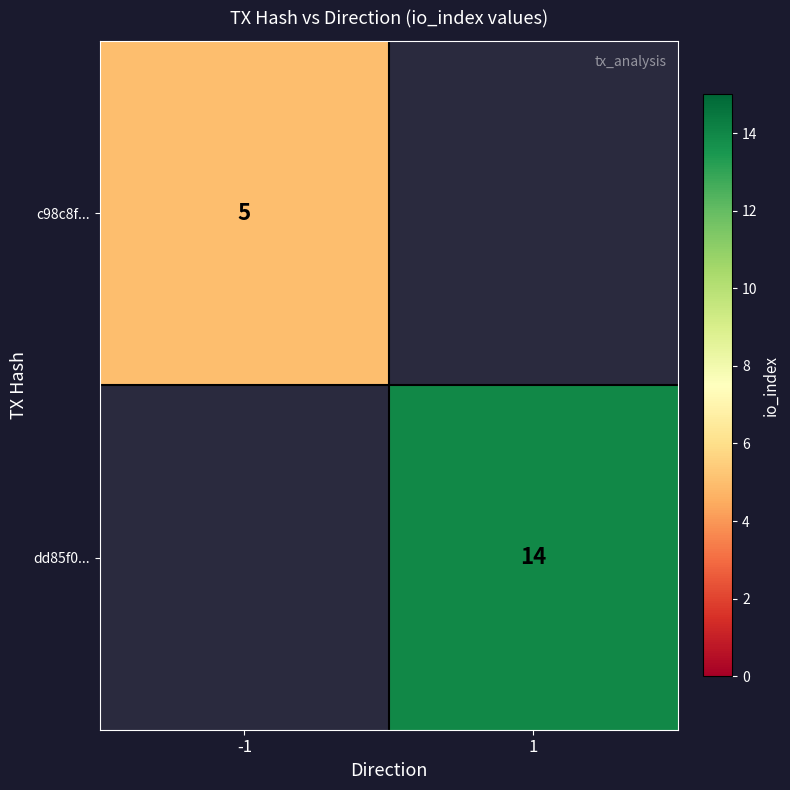

At how many categories does at least one series exceed 10?

1